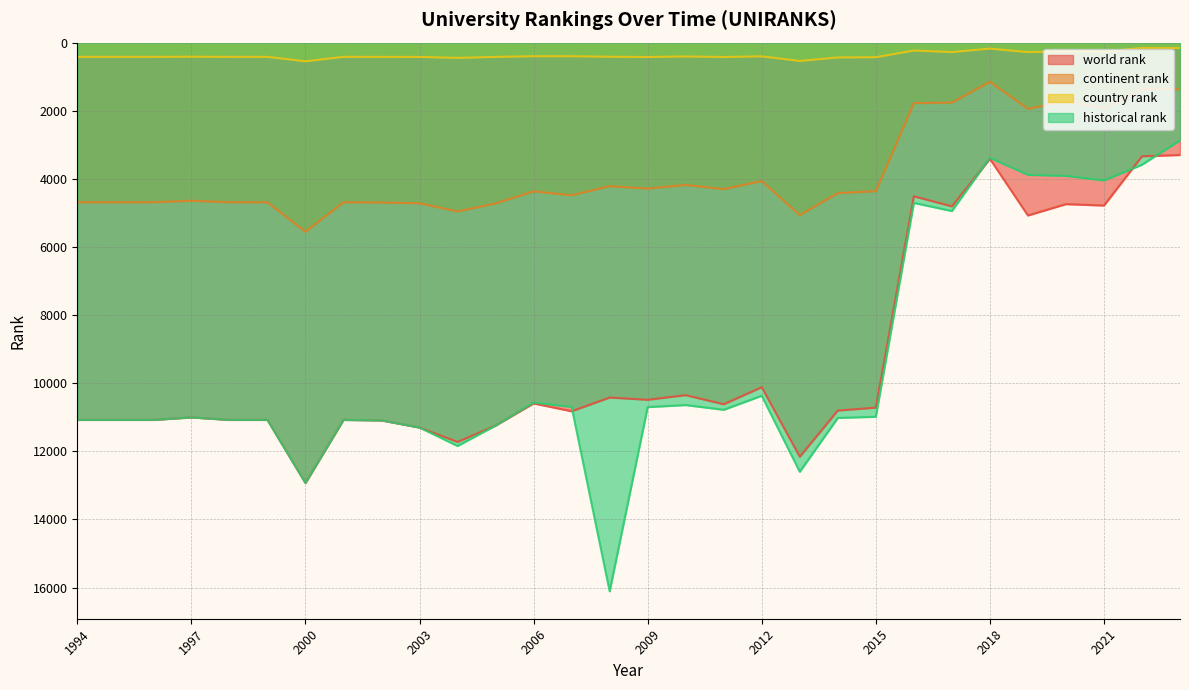

Is it true that historical rank equals 10367.5 at 2012?

True